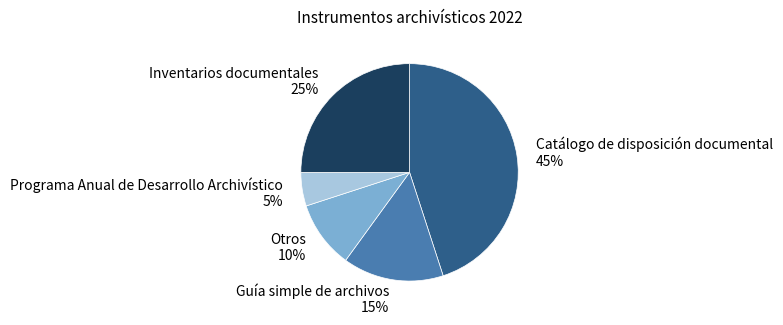

Rank the categories by value from highest to lowest.

Catálogo de disposición documental, Inventarios documentales, Guía simple de archivos, Otros, Programa Anual de Desarrollo Archivístico